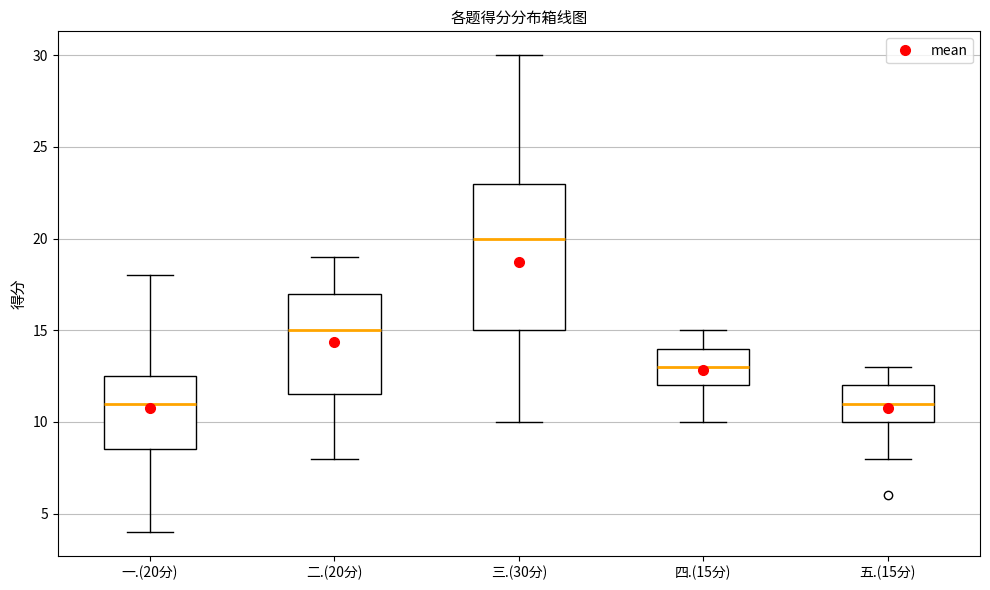

Where does the median line of the box for 三.(30分) sit on the y-axis? The values are not printed on the chart, so give them approximately, as read against the axis.

20.0